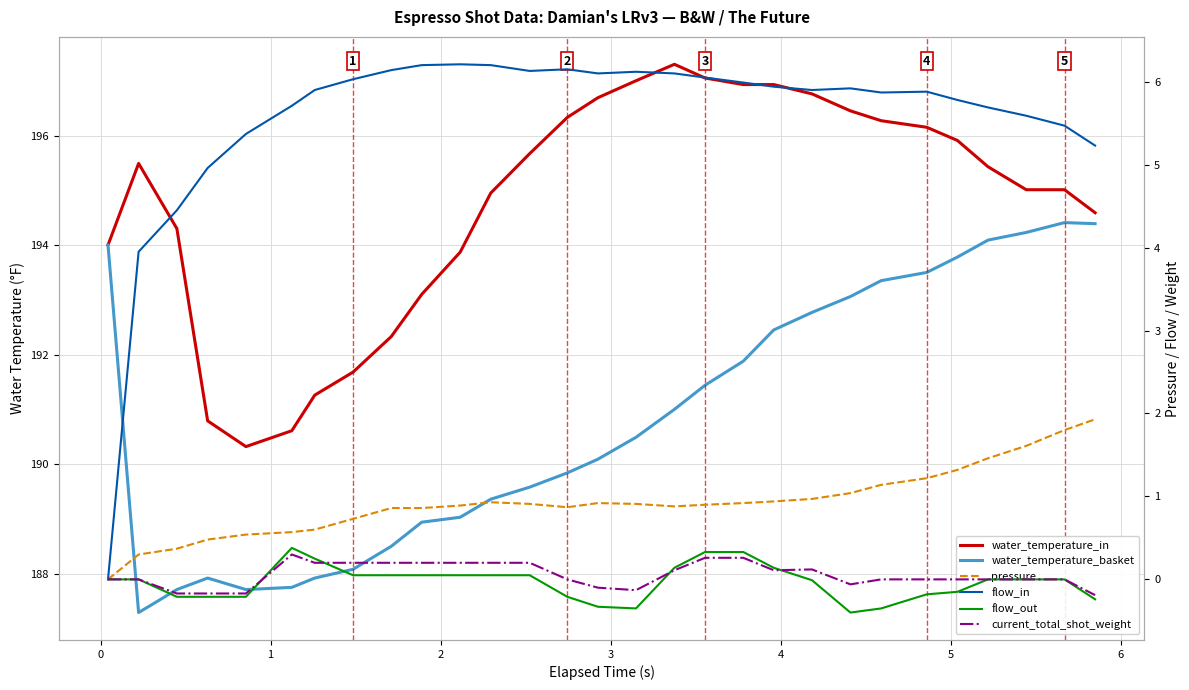

What is the maximum value for flow_in?

6.2